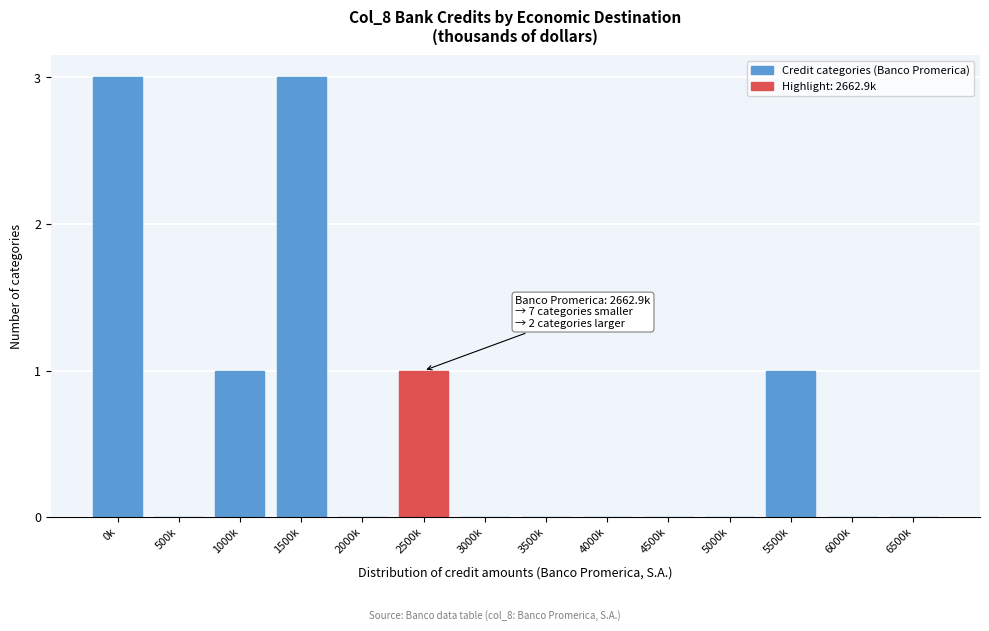

Reading left to right, what are all the values shown in this chart?

0k=3	500k=0	1000k=1	1500k=3	2000k=0	2500k=1	3000k=0	3500k=0	4000k=0	4500k=0	5000k=0	5500k=1	6000k=0	6500k=0